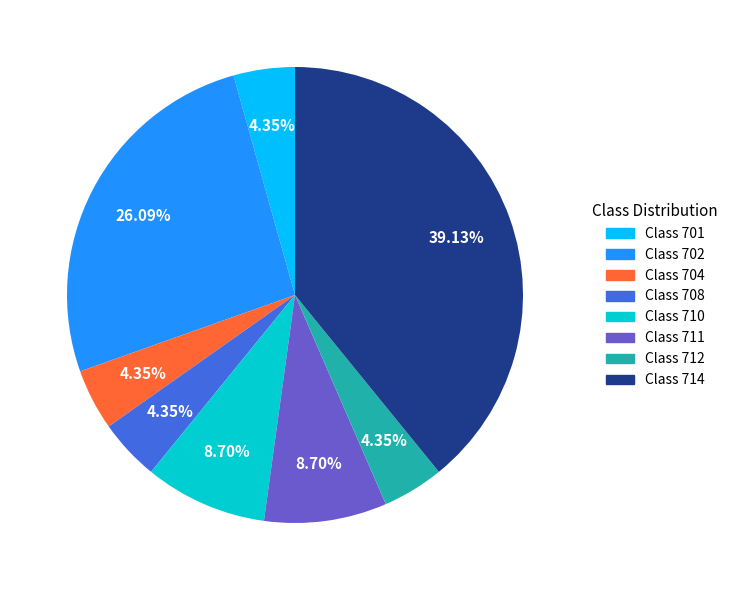

Between Class 714 and Class 712, which is larger?

Class 714